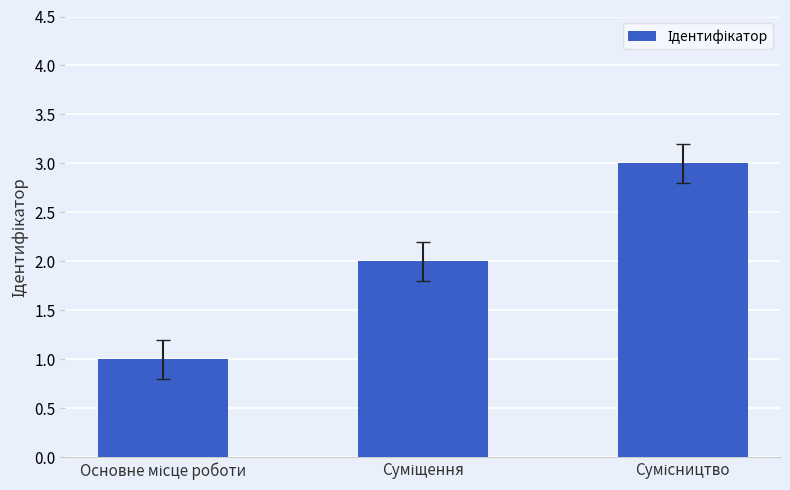

How many series are shown in this chart?

1